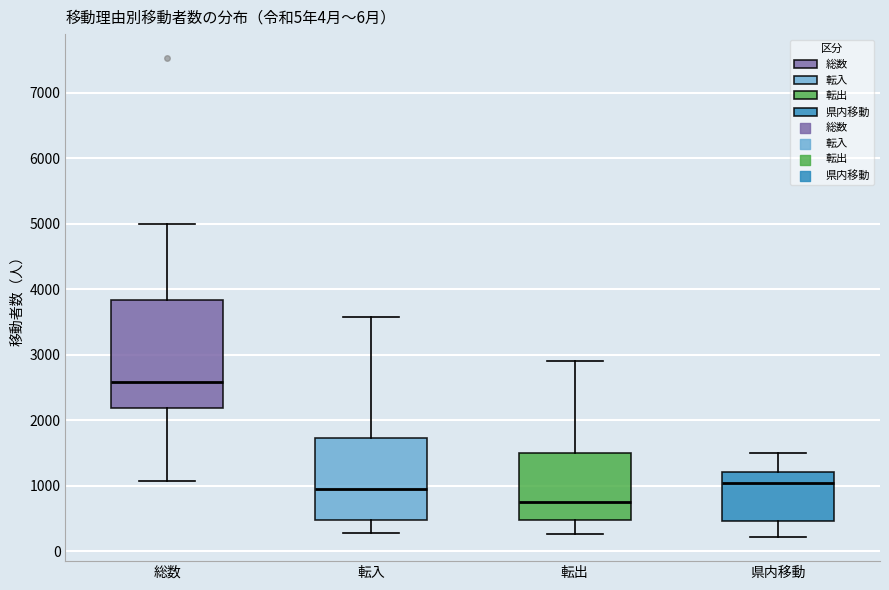

Reading left to right, read every box against the y-axis: the position of its median line, the range the box covers, and the ends of its whiskers. The values are not printed on the chart, so give them approximately, as read against the axis.

総数: median 2600, box 2200 to 3800, whiskers 1100 to 5000
転入: median 1000, box 500 to 1700, whiskers 300 to 3600
転出: median 800, box 500 to 1500, whiskers 300 to 2900
県内移動: median 1000, box 500 to 1200, whiskers 200 to 1500